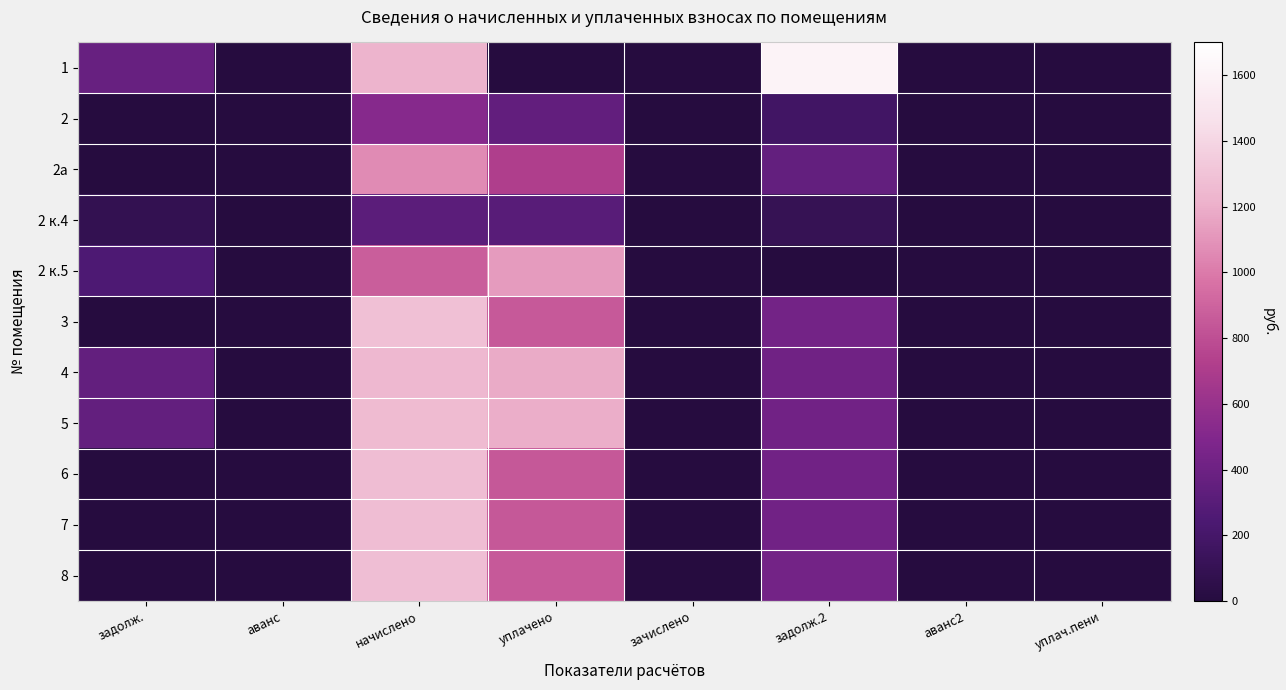

Reading right to left, list all the values displayed in this chart.

1: уплач.пени=0.0	аванс2=0.0	задолж.2=1606.5	зачислено=0.0	уплачено=0.0	начислено=1224.3	аванс=0.0	задолж.=376.4
2: уплач.пени=0.0	аванс2=0.0	задолж.2=174.4	зачислено=0.0	уплачено=348.8	начислено=523.2	аванс=0.0	задолж.=0.0
2а: уплач.пени=0.0	аванс2=0.0	задолж.2=355.8	зачислено=0.0	уплачено=711.6	начислено=1067.3	аванс=0.0	задолж.=0.0
2 к.4: уплач.пени=0.0	аванс2=0.0	задолж.2=105.5	зачислено=0.0	уплачено=301.4	начислено=316.5	аванс=0.0	задолж.=90.4
2 к.5: уплач.пени=0.3	аванс2=0.0	задолж.2=0.0	зачислено=0.0	уплачено=1123.2	начислено=873.8	аванс=0.0	задолж.=249.5
3: уплач.пени=0.0	аванс2=0.0	задолж.2=427.3	зачислено=0.0	уплачено=854.6	начислено=1281.8	аванс=0.0	задолж.=0.0
4: уплач.пени=0.0	аванс2=0.0	задолж.2=415.1	зачислено=0.0	уплачено=1185.7	начислено=1245.2	аванс=0.0	задолж.=355.6
5: уплач.пени=0.0	аванс2=0.0	задолж.2=418.6	зачислено=0.0	уплачено=1195.7	начислено=1255.7	аванс=0.0	задолж.=358.6
6: уплач.пени=0.0	аванс2=0.0	задолж.2=422.9	зачислено=0.0	уплачено=845.8	начислено=1268.8	аванс=0.0	задолж.=0.0
7: уплач.пени=0.0	аванс2=0.0	задолж.2=422.9	зачислено=0.0	уплачено=845.8	начислено=1268.8	аванс=0.0	задолж.=0.0
8: уплач.пени=0.0	аванс2=0.0	задолж.2=426.4	зачислено=0.0	уплачено=852.8	начислено=1279.2	аванс=0.0	задолж.=0.0